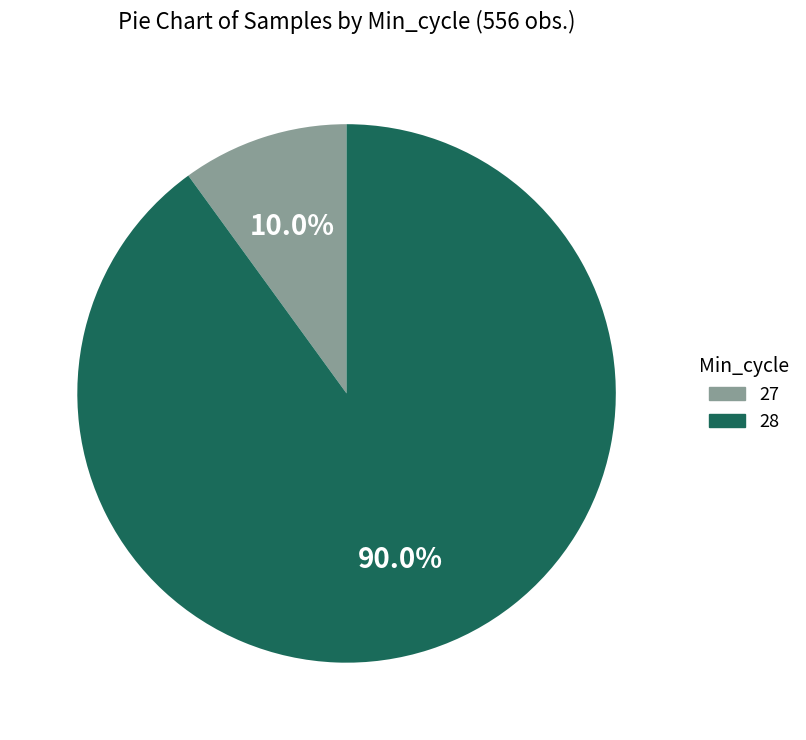

Count the number of slices in the pie.

2